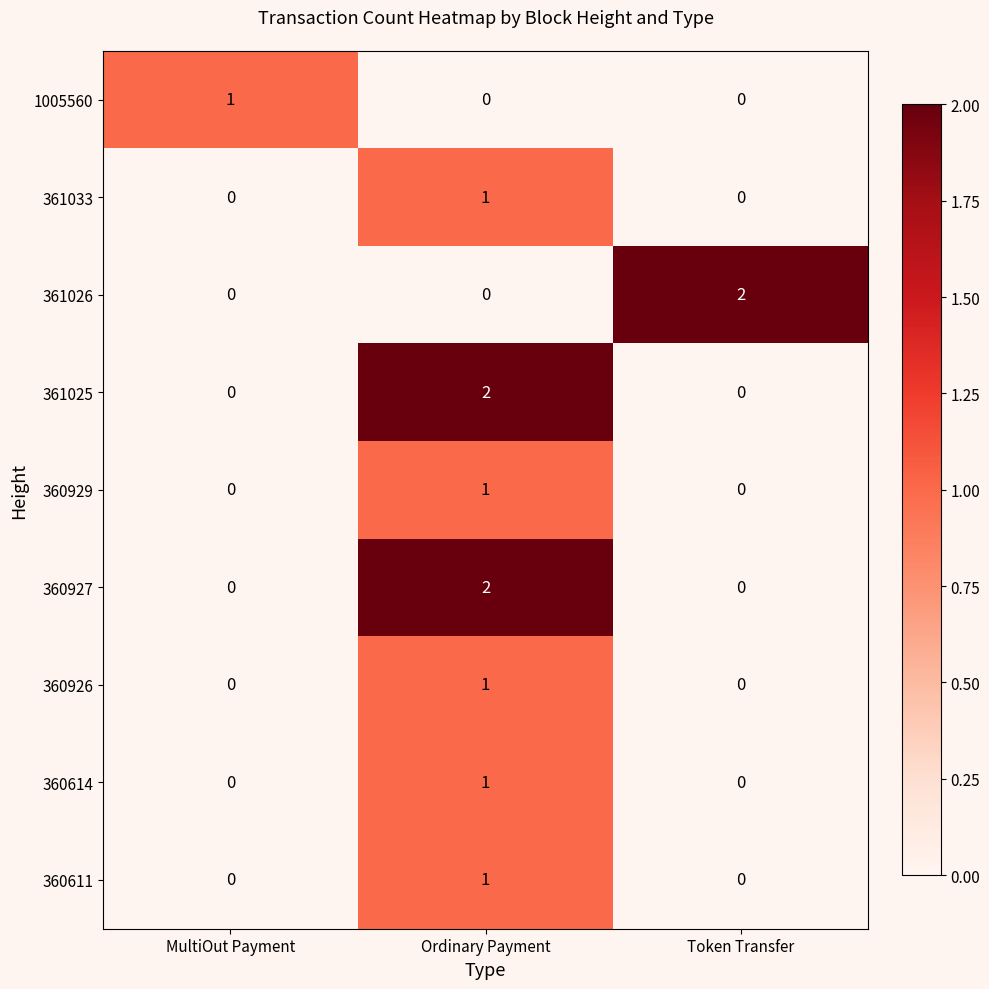

Reading left to right, what are all the values shown in this chart?

1005560: 1	0	0
361033: 0	1	0
361026: 0	0	2
361025: 0	2	0
360929: 0	1	0
360927: 0	2	0
360926: 0	1	0
360614: 0	1	0
360611: 0	1	0